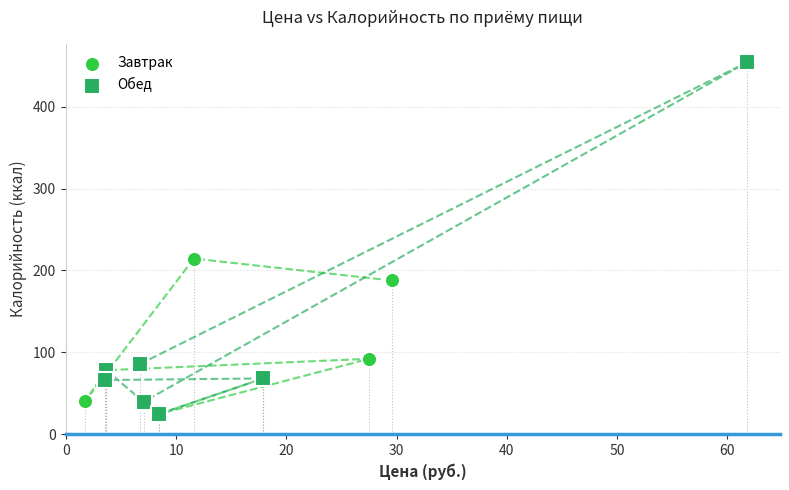

What are all the series names shown in the legend?

Завтрак, Обед